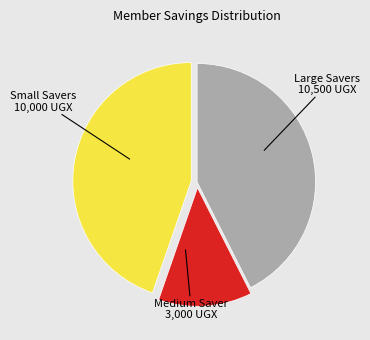

Is there any slice that represents more than half of the pie?

No